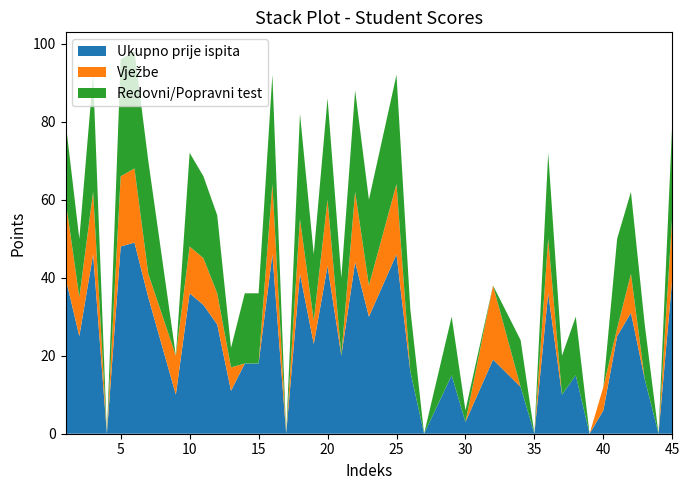

Is it true that Ukupno prije ispita equals 27 at 45?

False